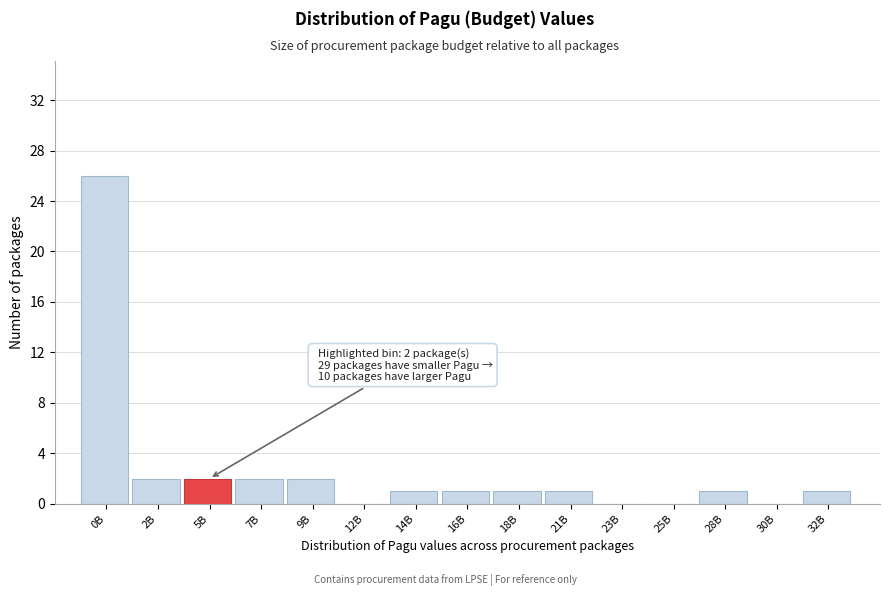

Reading right to left, list all the values displayed in this chart.

32B=1	30B=0	28B=1	25B=0	23B=0	21B=1	18B=1	16B=1	14B=1	12B=0	9B=2	7B=2	5B=2	2B=2	0B=26